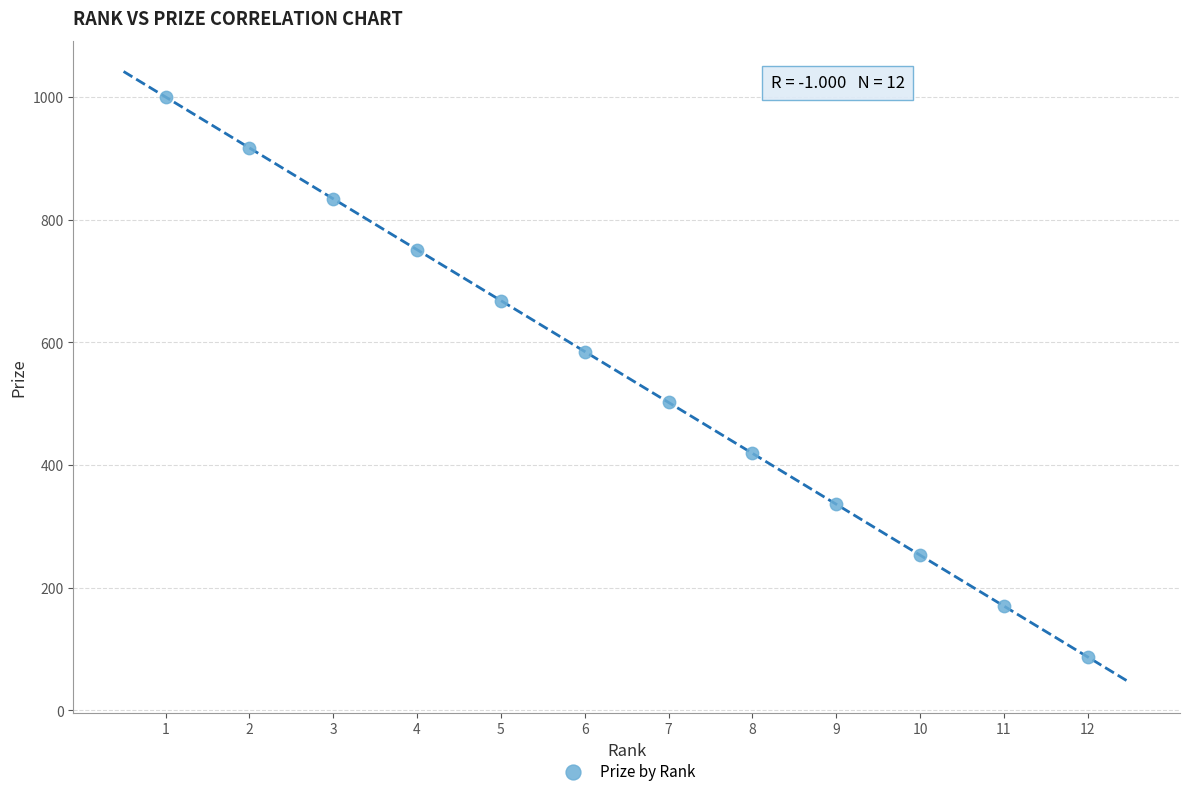

What is the average X value?

6